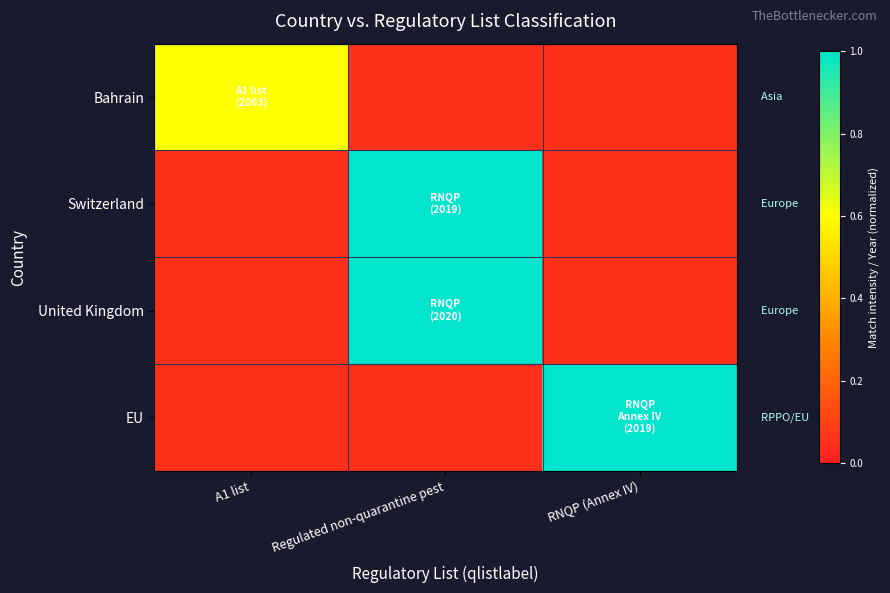

How many distinct data groups are displayed?

4